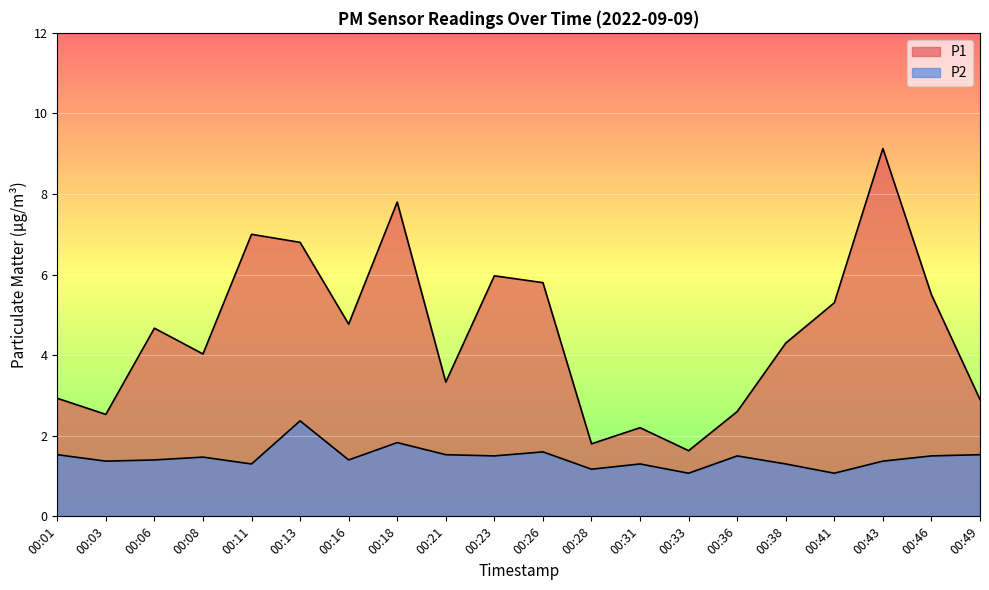

Rank the series by their maximum value, from lowest to highest.

P2, P1